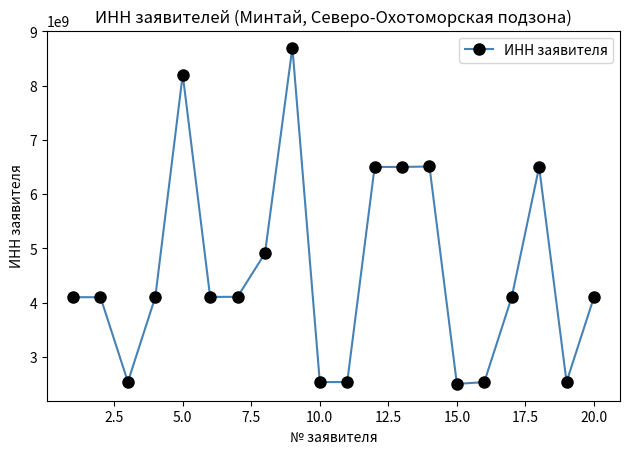

What is the difference between the second highest and minimum values?

5699981161